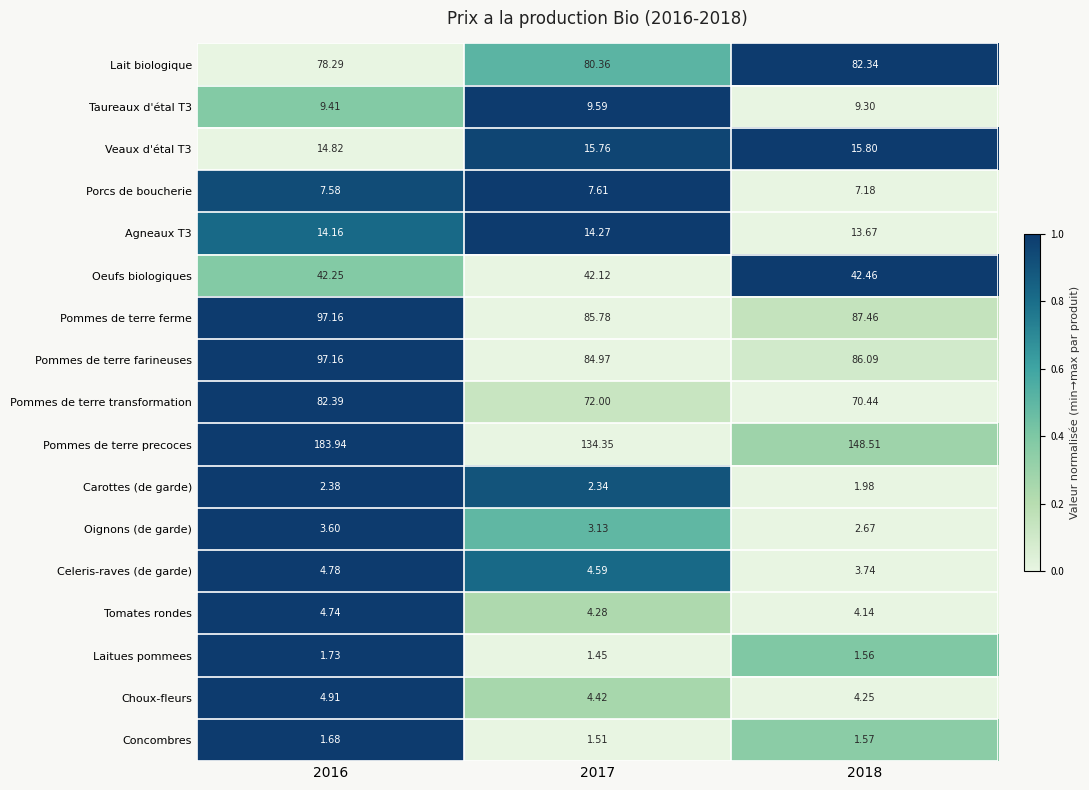

Which series has the largest total across all categories?

Pommes de terre precoces